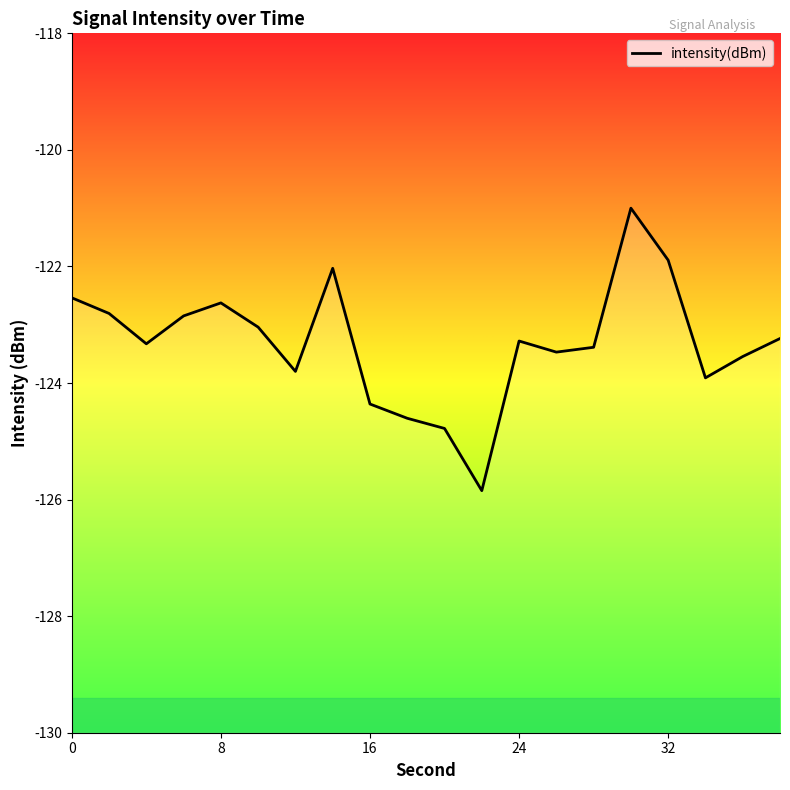

How many data points does each series have?

20